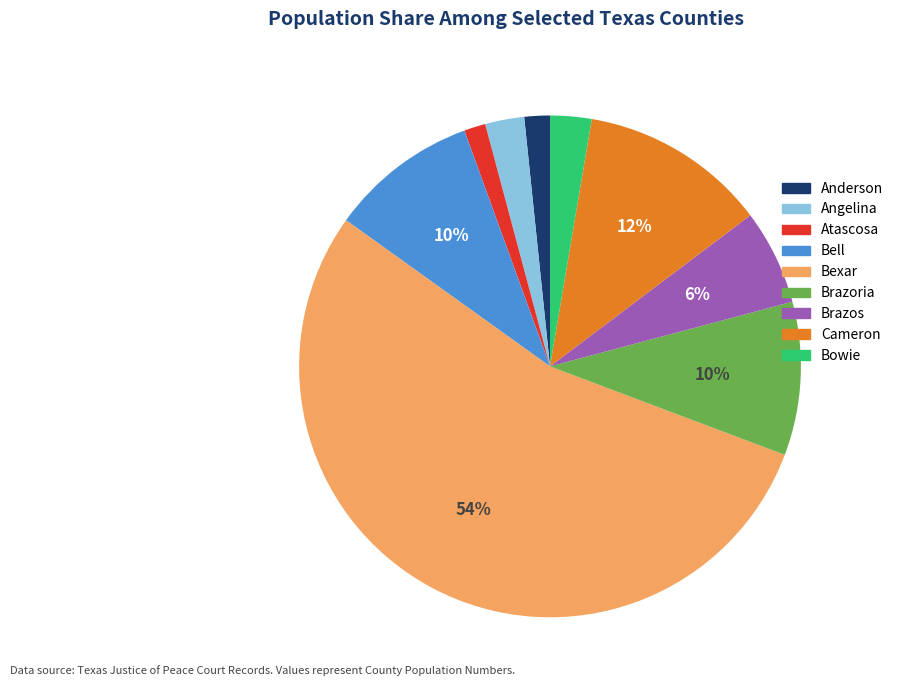

To the nearest percent, what is the average slice percentage?

11%